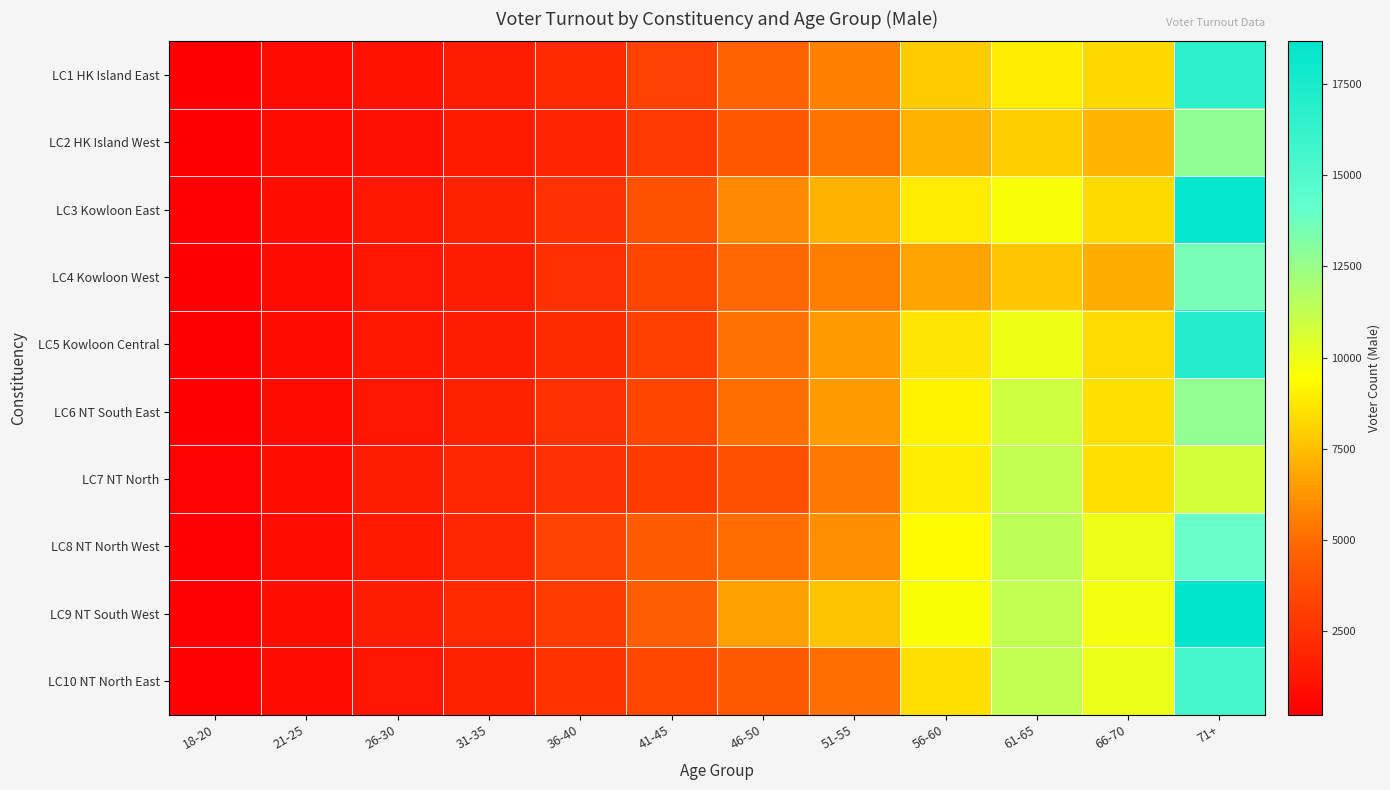

Count the number of data series in this chart.

10